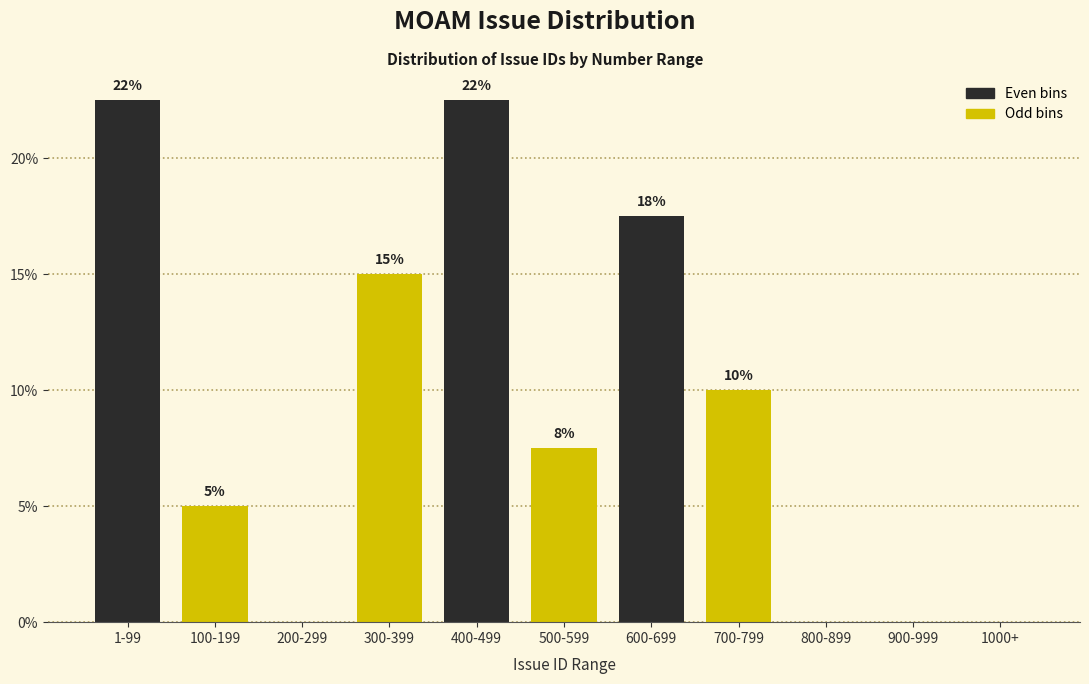

Are the bars horizontal?

No